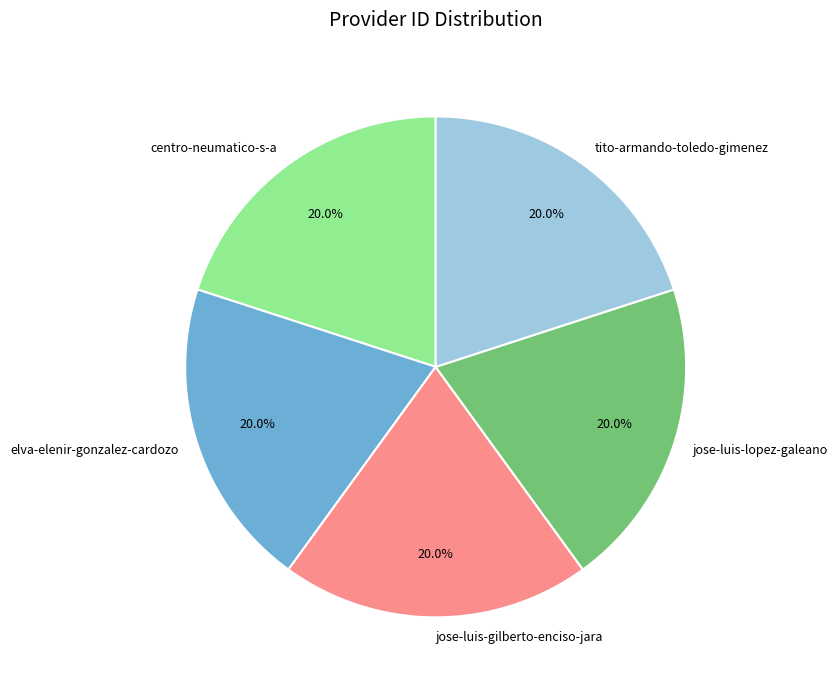

Do jose-luis-lopez-galeano and elva-elenir-gonzalez-cardozo together represent more than half of the pie?

No